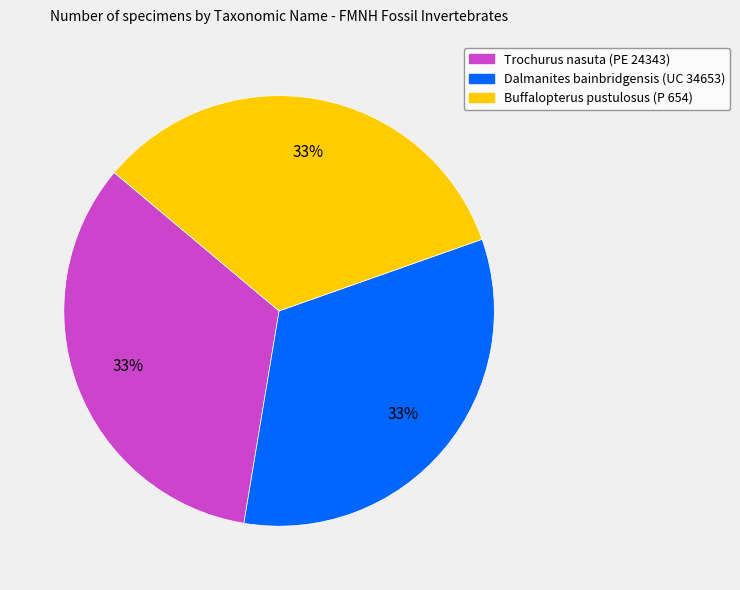

Does Buffalopterus pustulosus (P 654) account for over 50% of the chart?

No